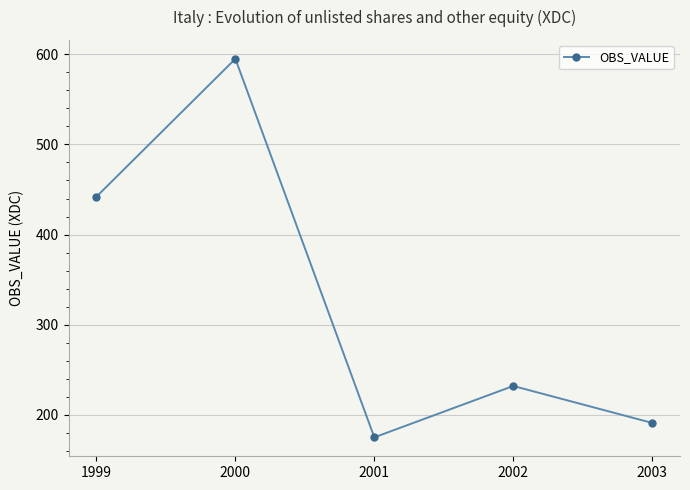

True or false: there are more than 0 points higher than both neighbors.

True